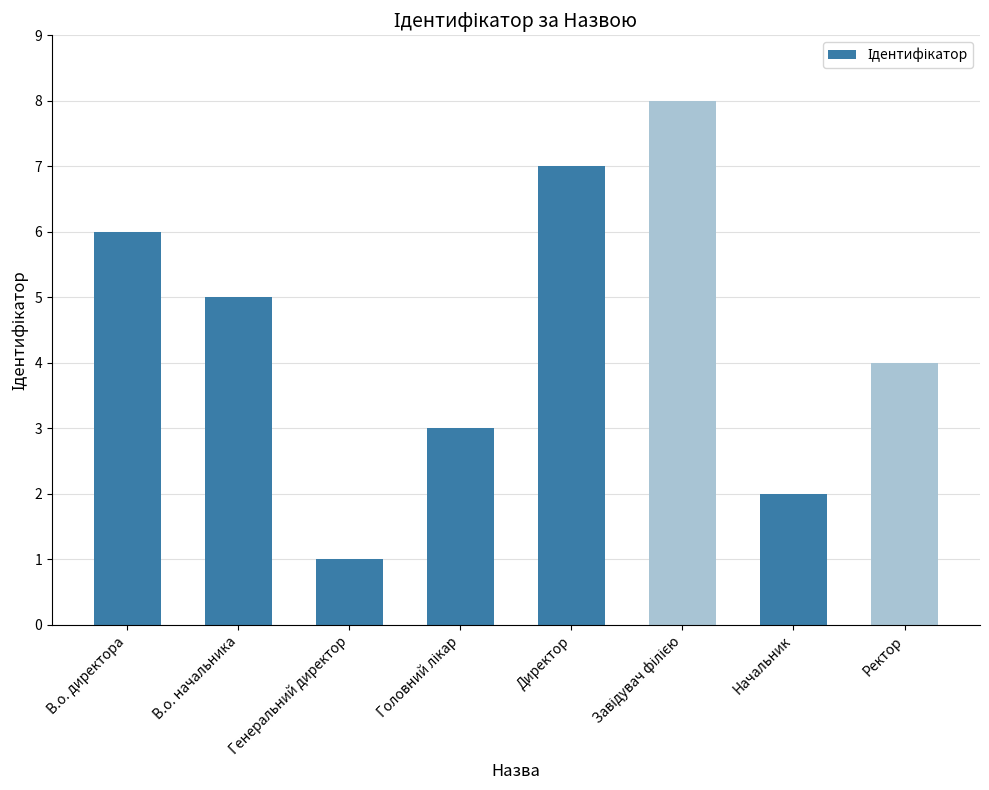

What is the maximum value shown in the chart?

8